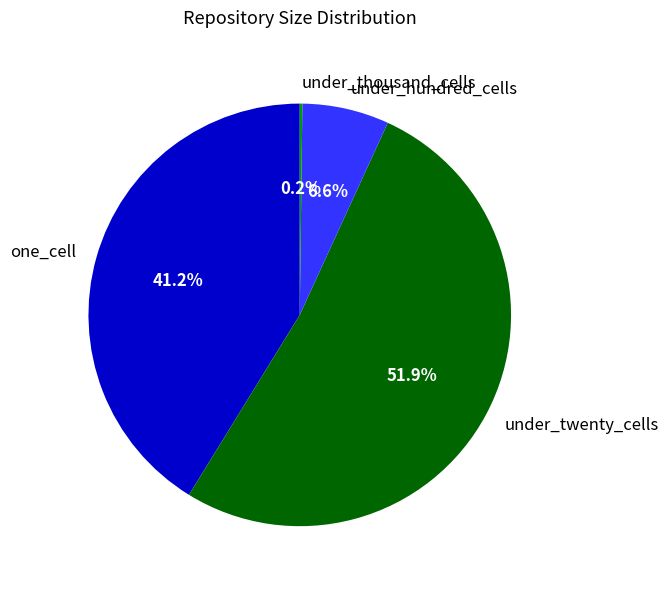

Which has a higher value, one_cell or under_hundred_cells?

one_cell